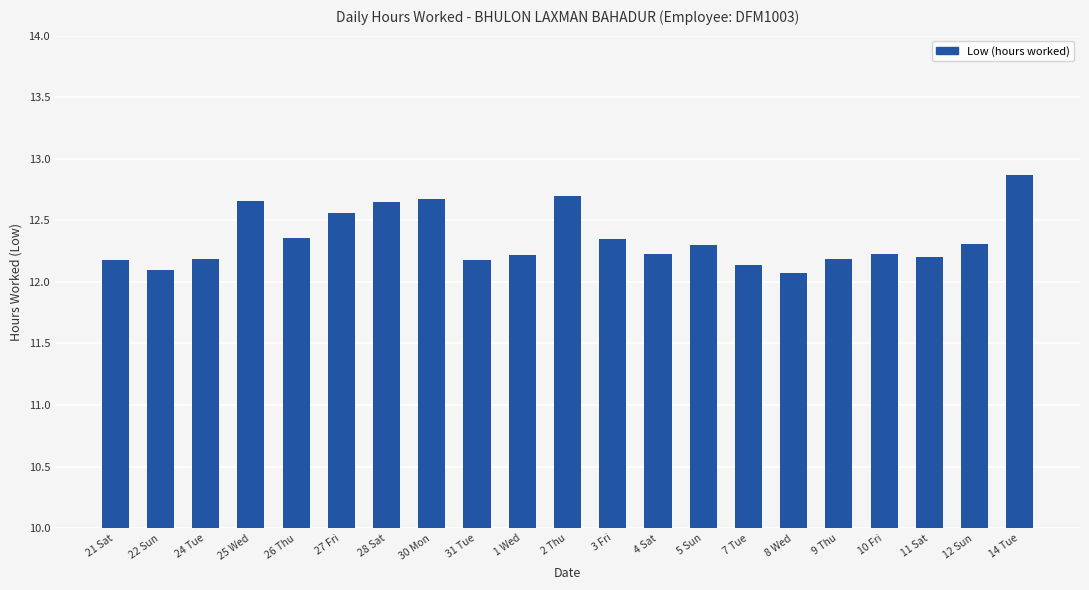

At which category does the chart reach its peak across all series?

14 Tue